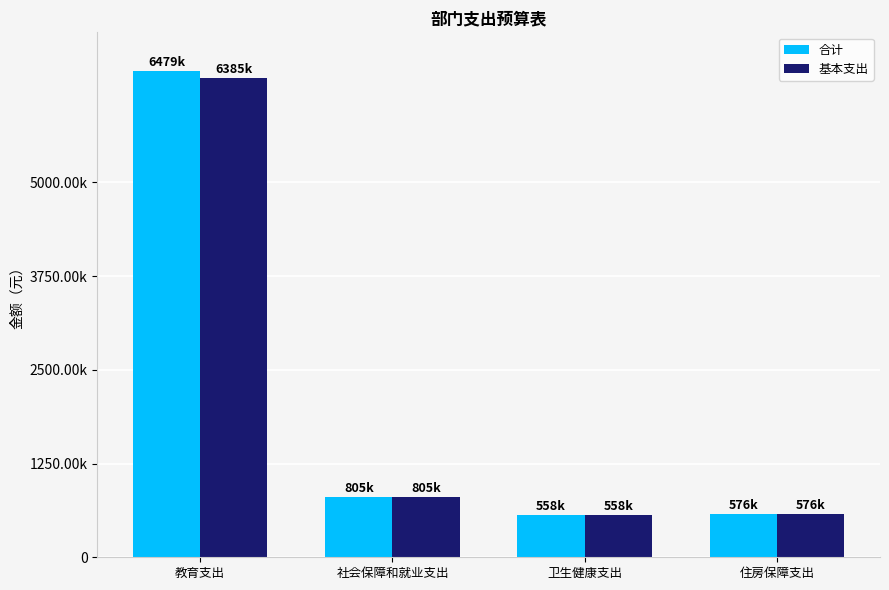

At which label is 基本支出 closest to 3471615?

社会保障和就业支出